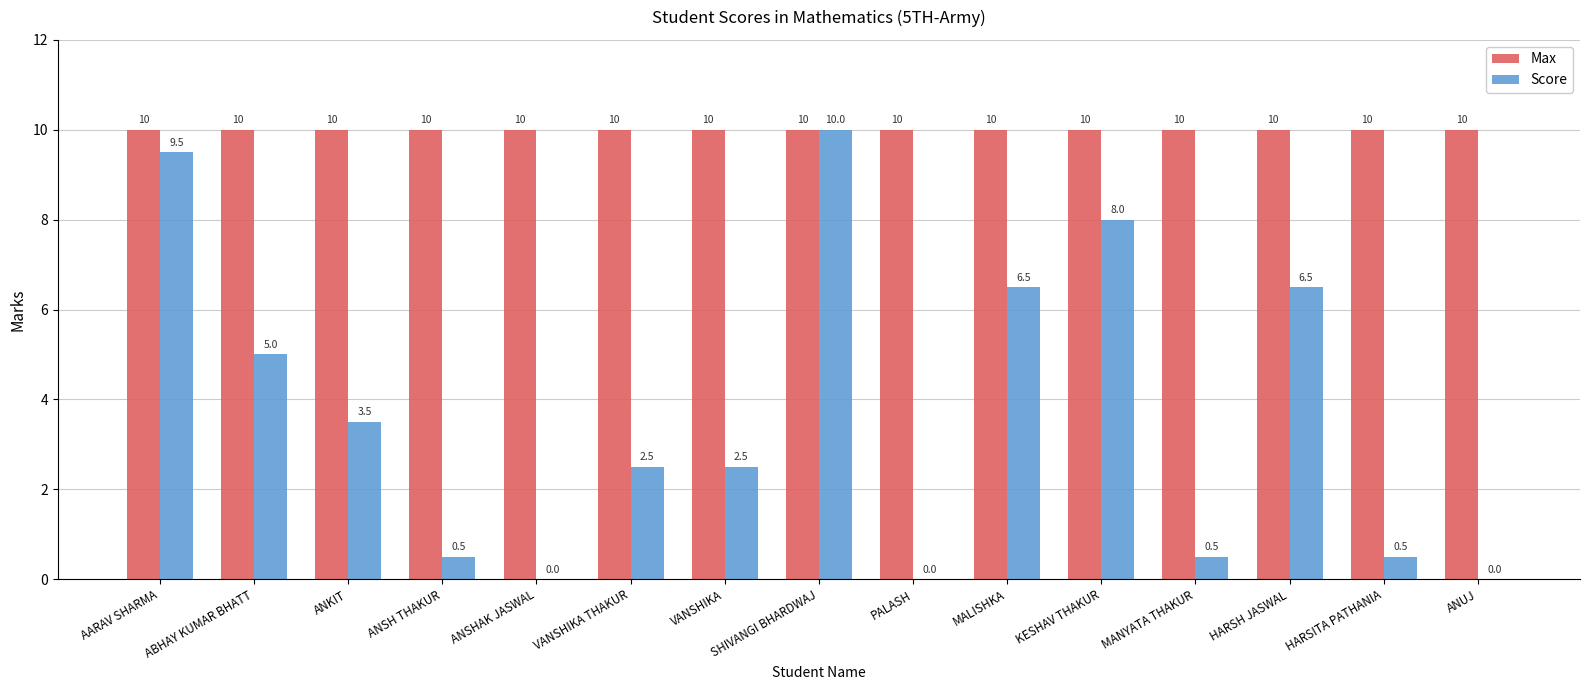

The Max series shows 10.0 at VANSHIKA THAKUR. True or false?

True